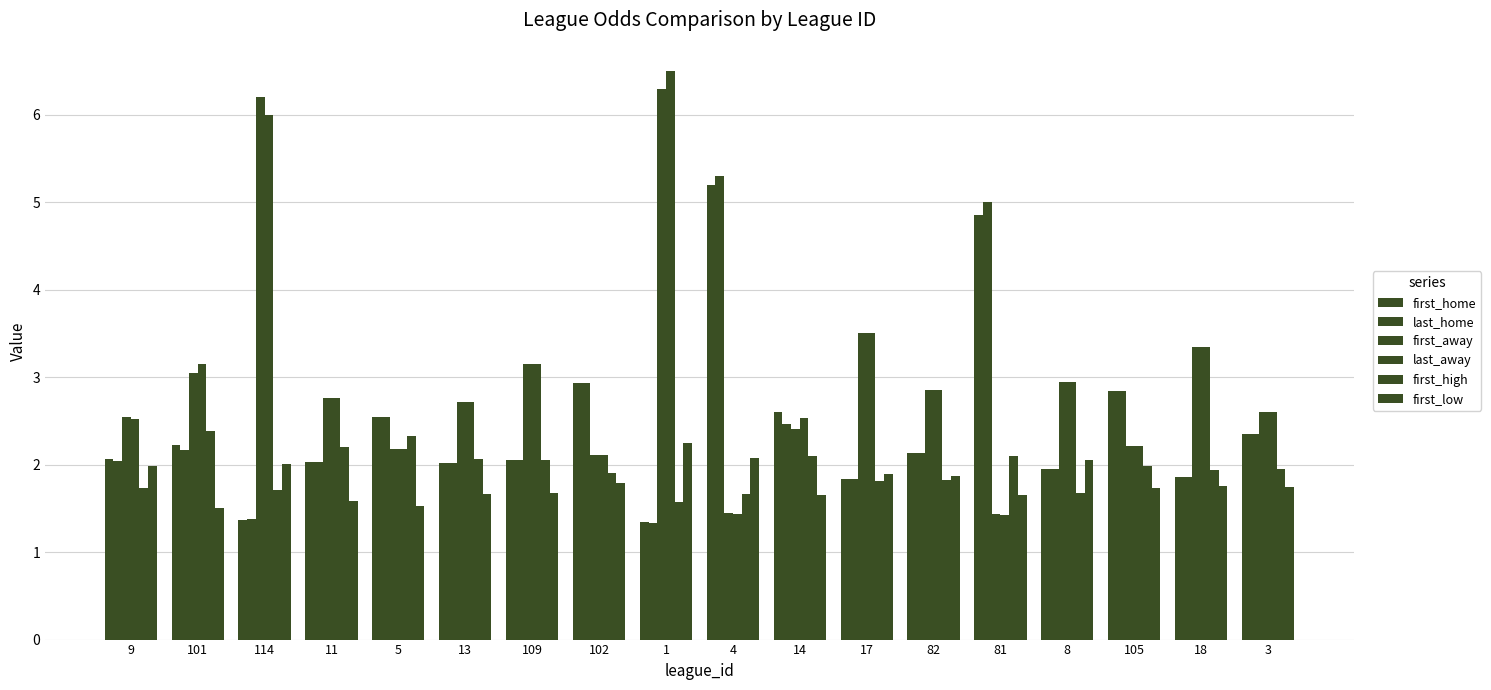

True or false: first_home has a value of 2.2 at 101.

True